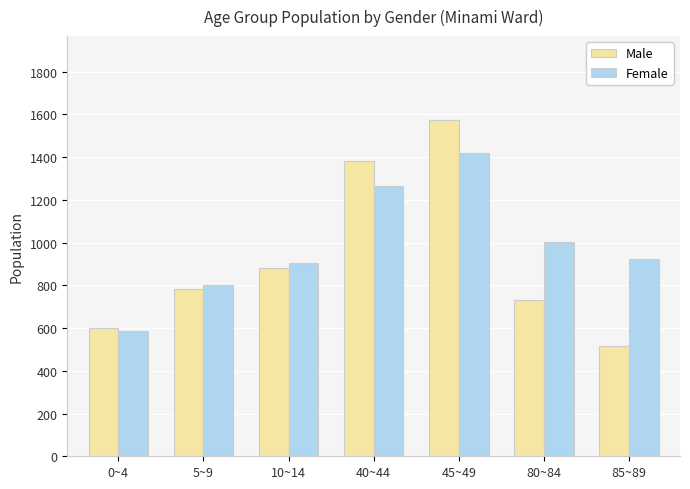

Reading right to left, transcribe all the data shown in this chart.

Male: 518	730	1573	1380	881	785	598
Female: 922	1003	1420	1263	904	803	585